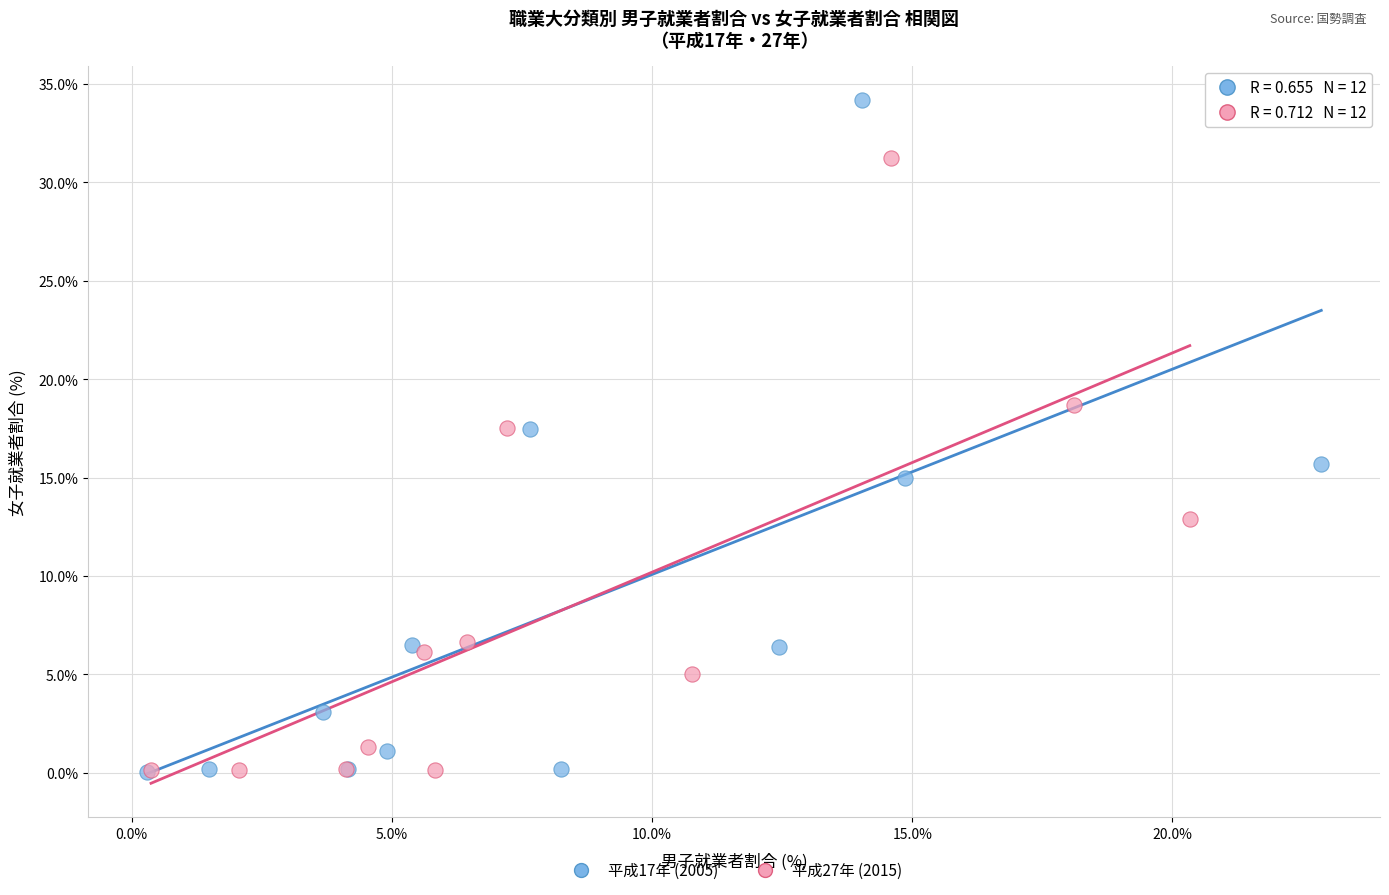

Which series reaches the maximum Y coordinate?

平成17年 (2005)